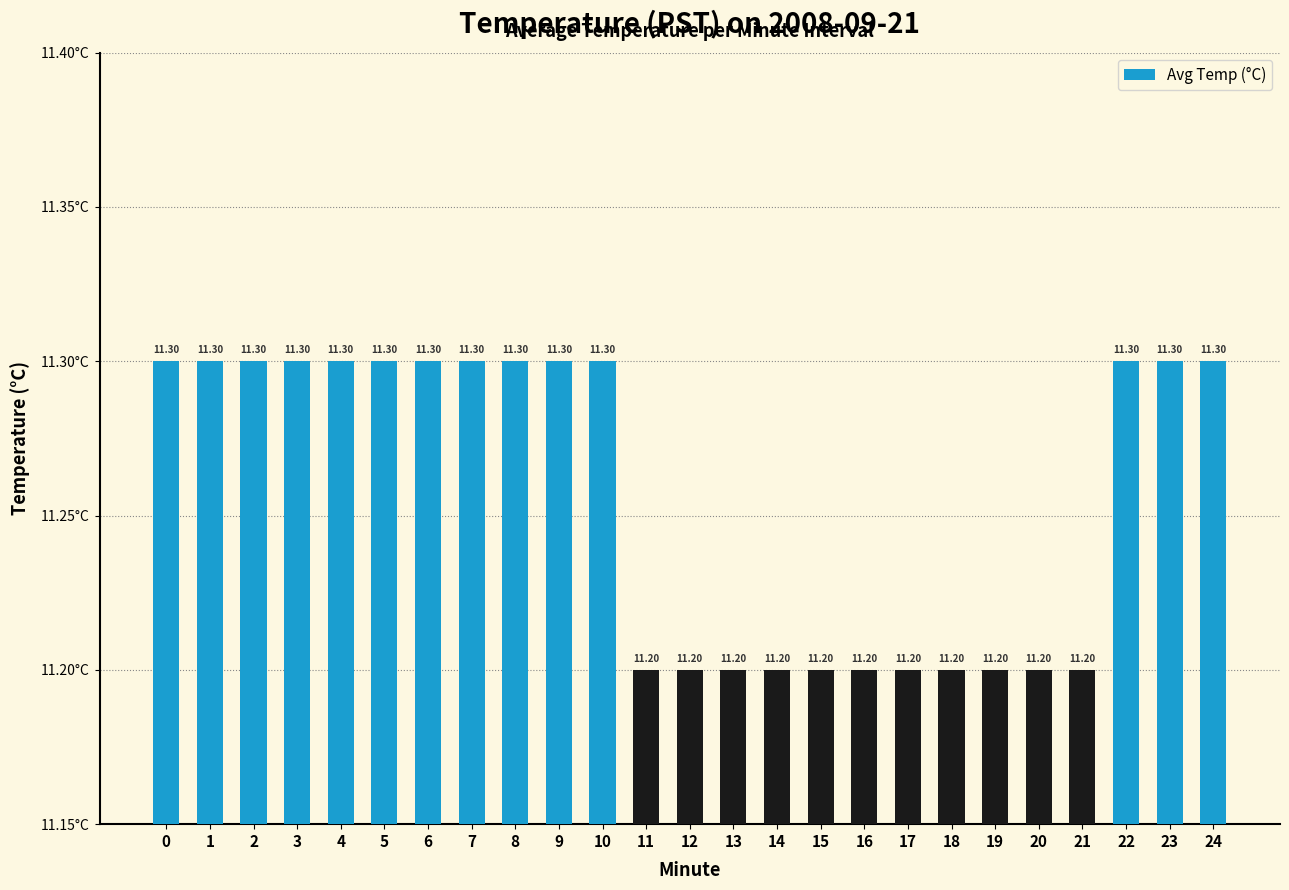

What is the difference between the maximum and second lowest values?

0.1